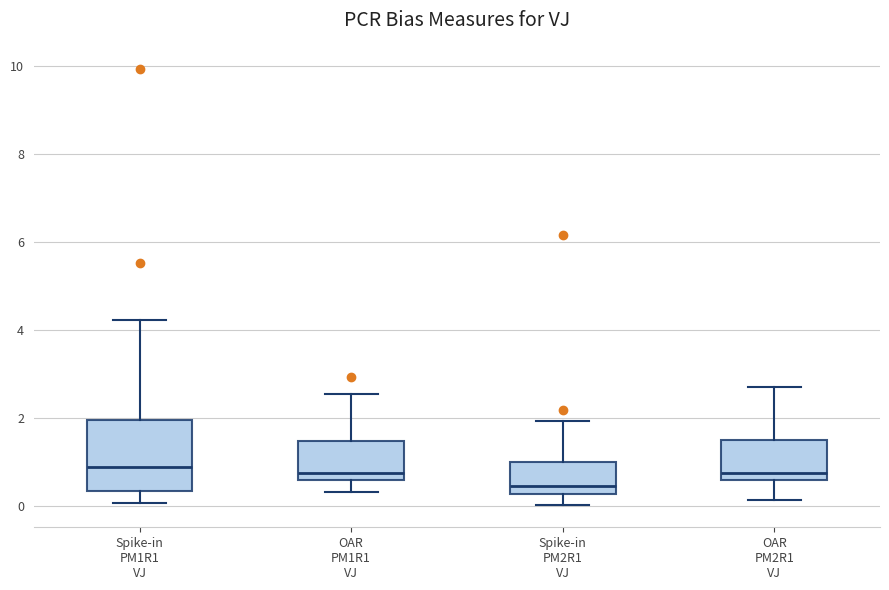

Reading left to right, read every box against the y-axis: the position of its median line, the range the box covers, and the ends of its whiskers. The values are not printed on the chart, so give them approximately, as read against the axis.

Spike-in PM1R1 VJ: median 0.8, box 0.4 to 2.0, whiskers 0.0 to 4.2
OAR PM1R1 VJ: median 0.8, box 0.6 to 1.4, whiskers 0.4 to 2.6
Spike-in PM2R1 VJ: median 0.4, box 0.2 to 1.0, whiskers 0.0 to 2.0
OAR PM2R1 VJ: median 0.8, box 0.6 to 1.6, whiskers 0.2 to 2.6